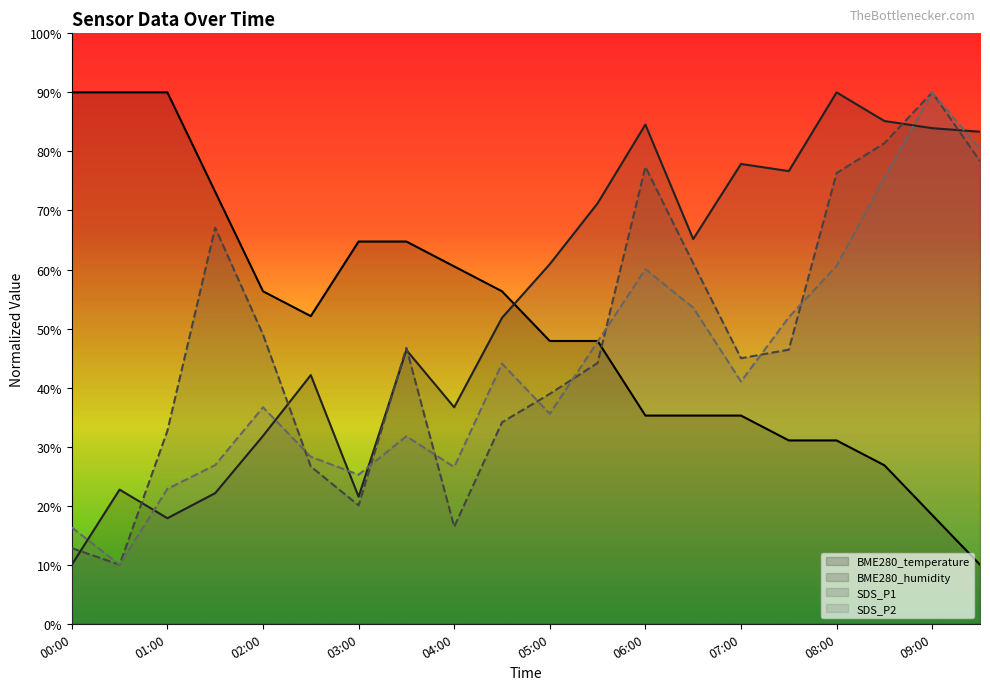

At which category is the sum across all series the highest?

09:00